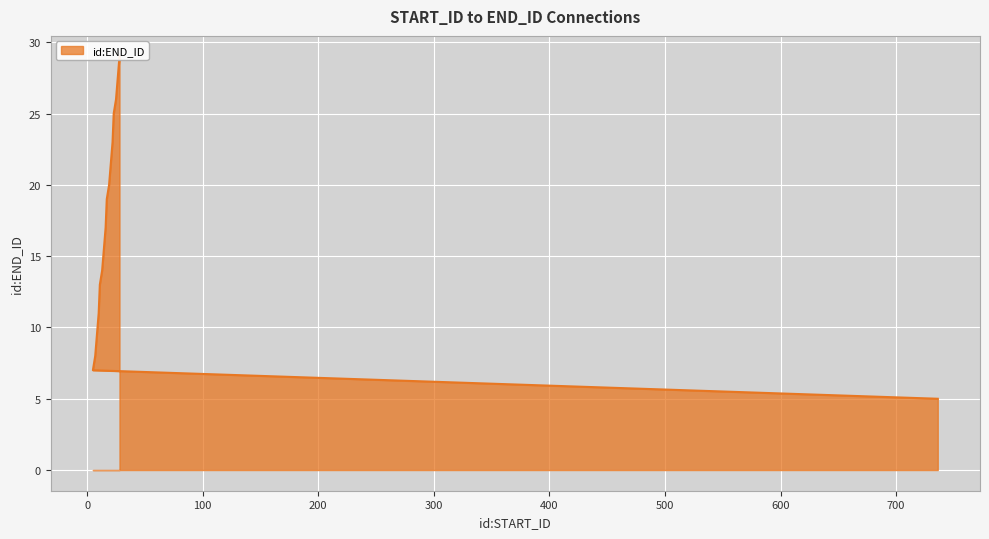

What is the sum of all values?

365